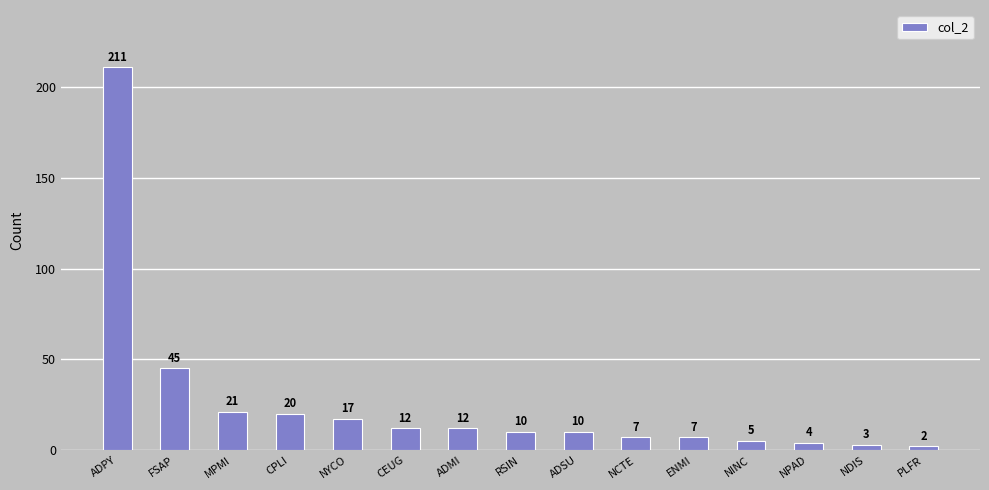

Reading left to right, extract all data points from this chart.

211	45	21	20	17	12	12	10	10	7	7	5	4	3	2